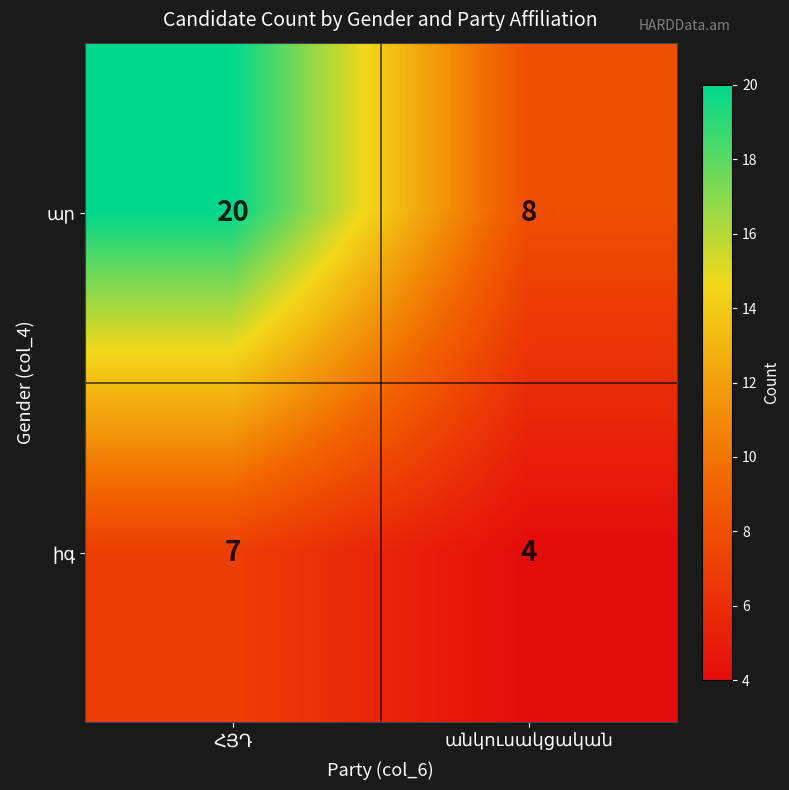

What is the greatest value displayed?

20